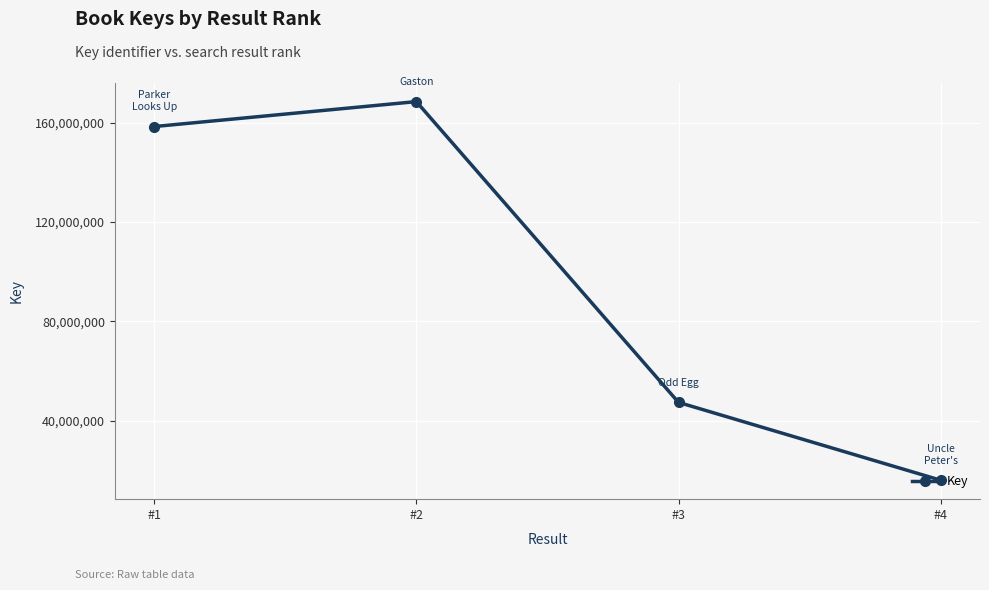

Rank the categories by value from lowest to highest.

#4, #3, #1, #2